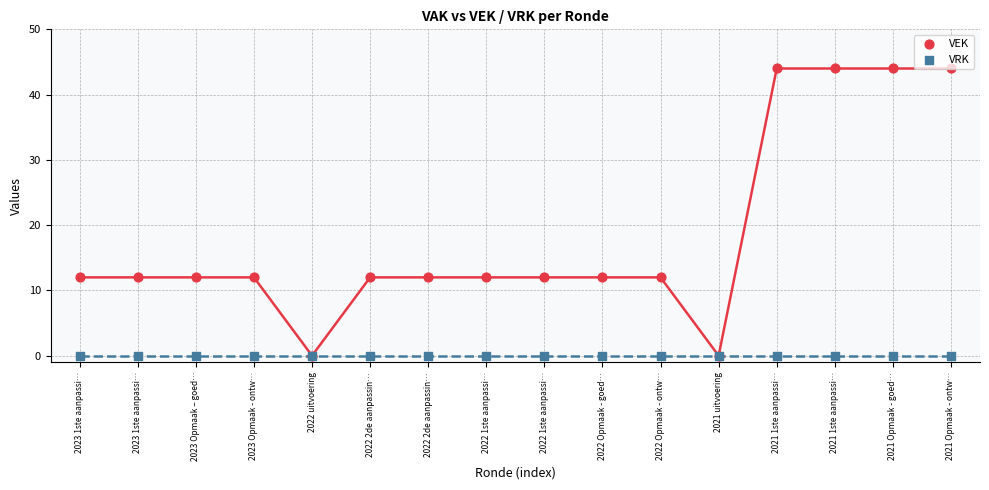

At how many categories does at least one series exceed 21?

4